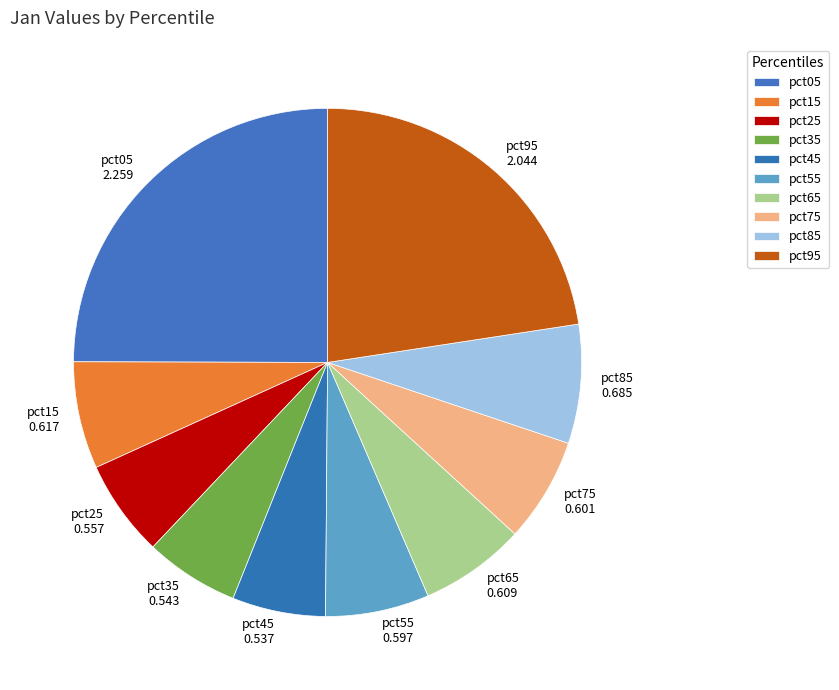

Which category has the biggest portion of the pie?

pct05